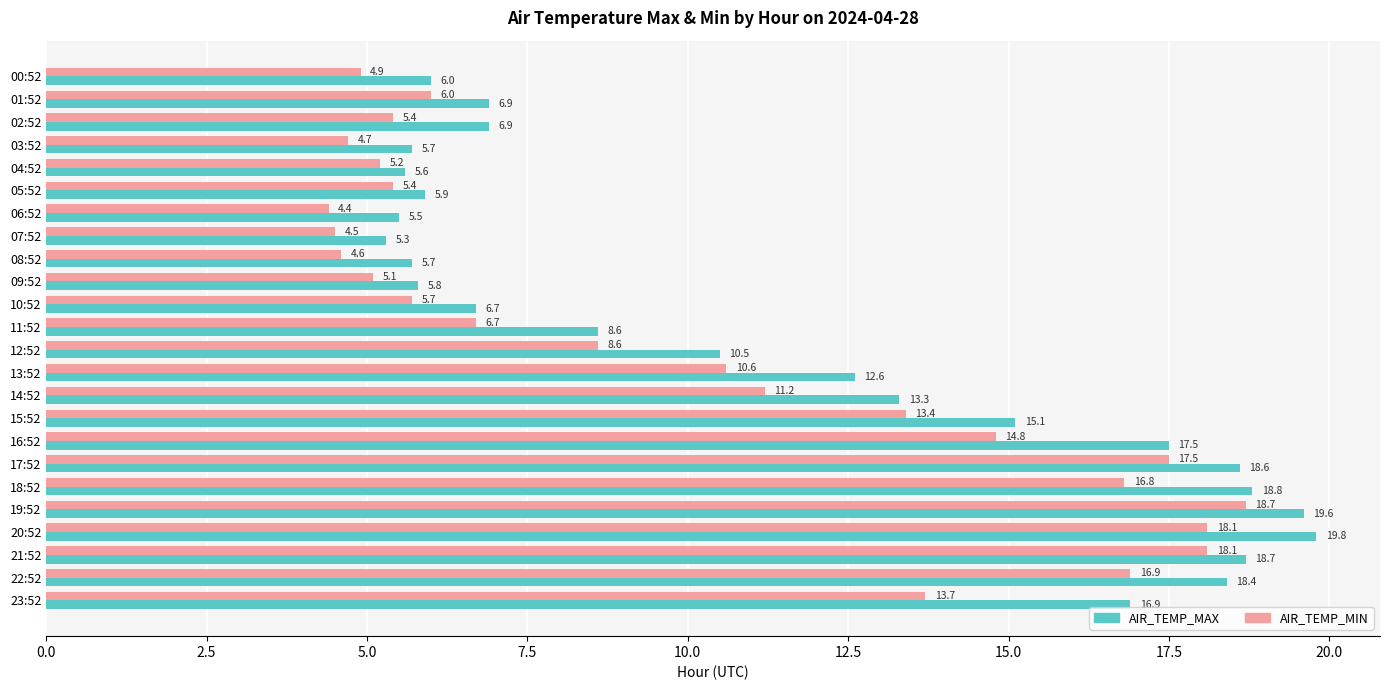

At which category is the sum across all series the highest?

19:52